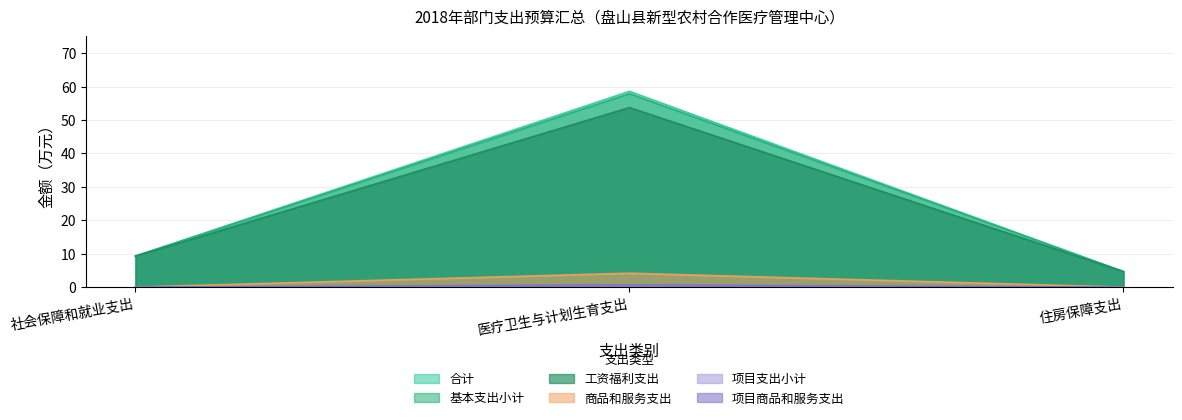

Reading left to right, what are all the values shown in this chart?

合计: 社会保障和就业支出=9.3	医疗卫生与计划生育支出=58.6	住房保障支出=4.6
基本支出小计: 社会保障和就业支出=9.3	医疗卫生与计划生育支出=57.9	住房保障支出=4.6
工资福利支出: 社会保障和就业支出=9.3	医疗卫生与计划生育支出=53.7	住房保障支出=4.6
商品和服务支出: 社会保障和就业支出=0.0	医疗卫生与计划生育支出=4.2	住房保障支出=0.0
项目支出小计: 社会保障和就业支出=0.0	医疗卫生与计划生育支出=0.7	住房保障支出=0.0
项目商品和服务支出: 社会保障和就业支出=0.0	医疗卫生与计划生育支出=0.7	住房保障支出=0.0